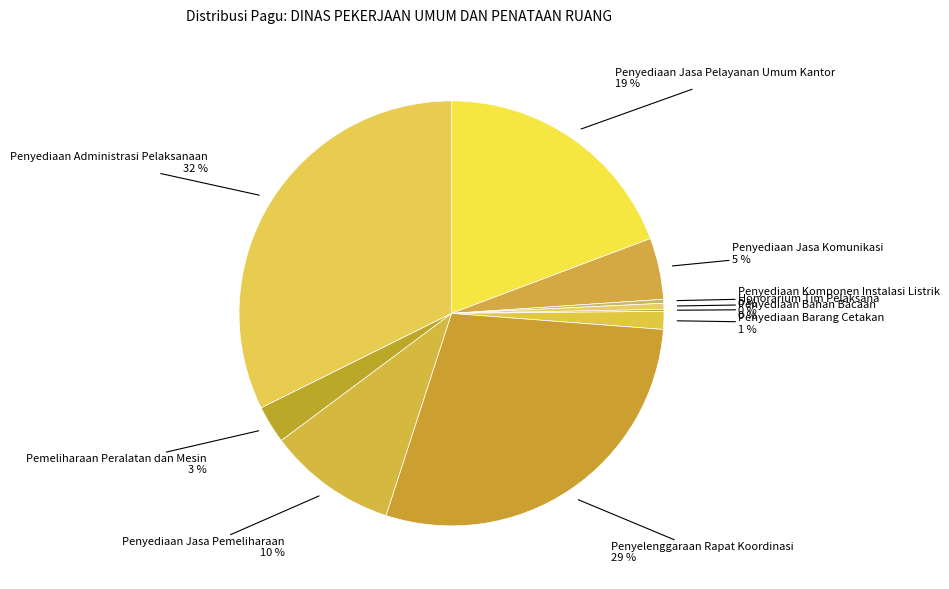

Does any single category account for the majority?

No